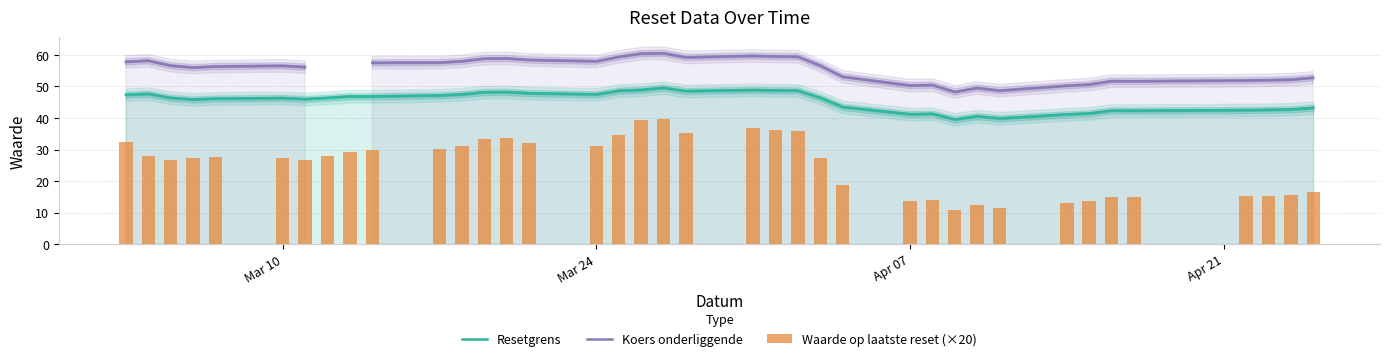

What is the lowest value of the Resetgrens series?

39.6